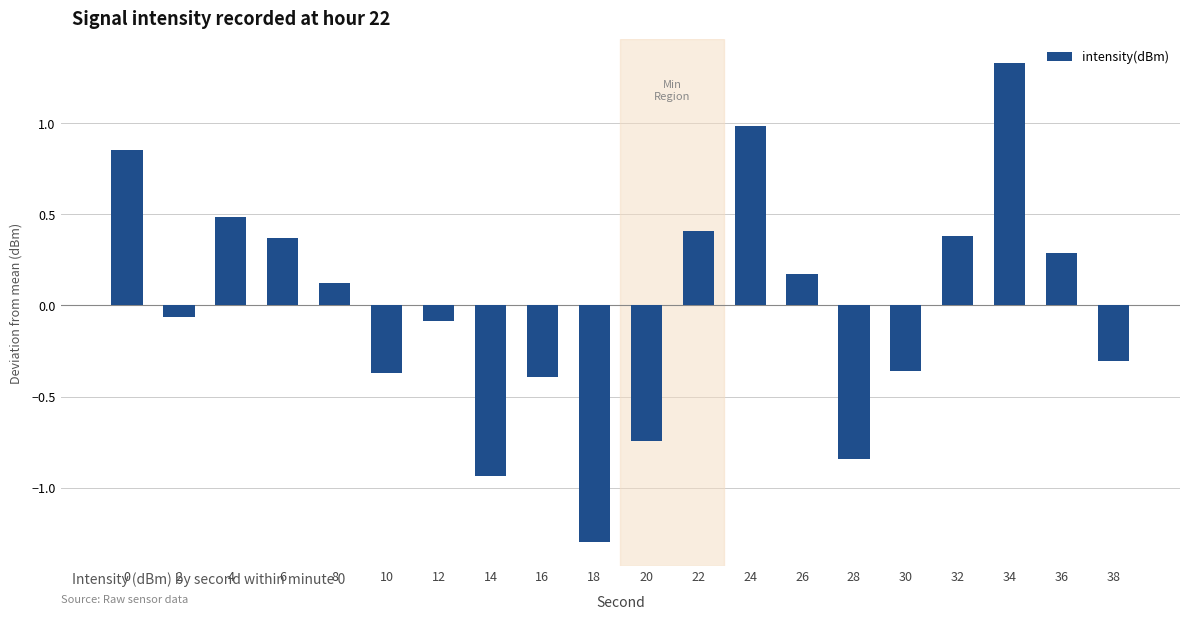

How many positive values are there?

10